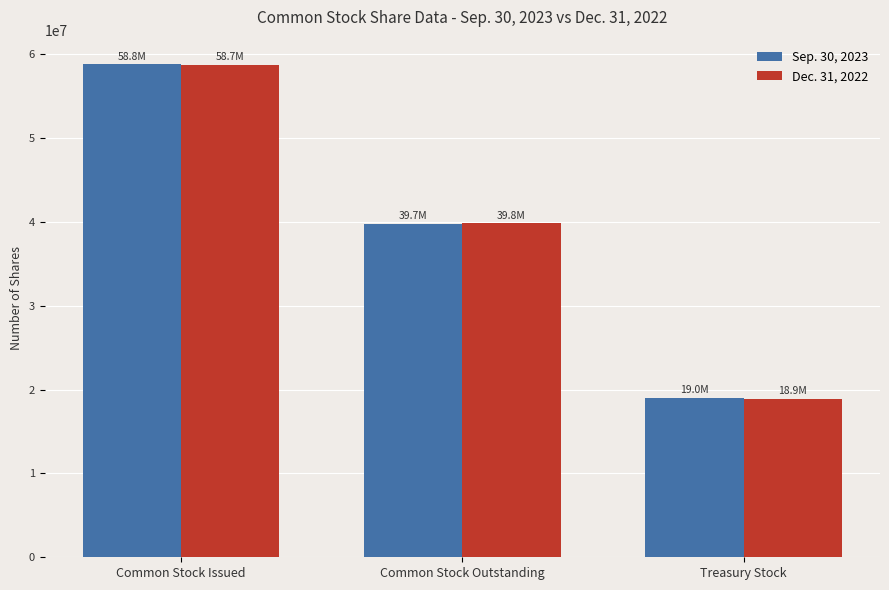

How many series are shown in this chart?

2